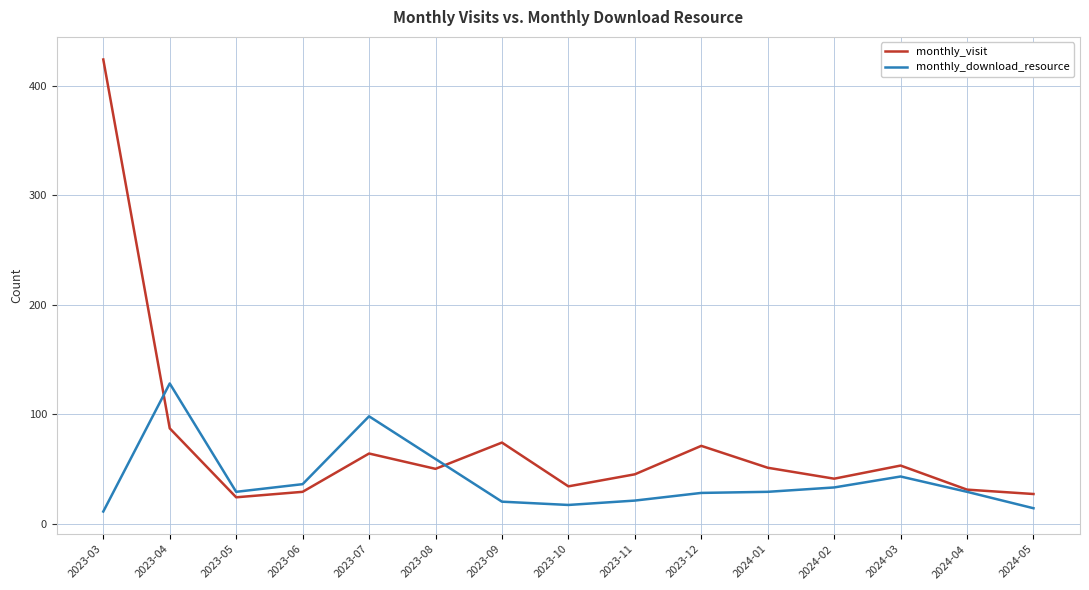

Between 2024-04 and 2024-05, which series saw the biggest shift?

monthly_download_resource